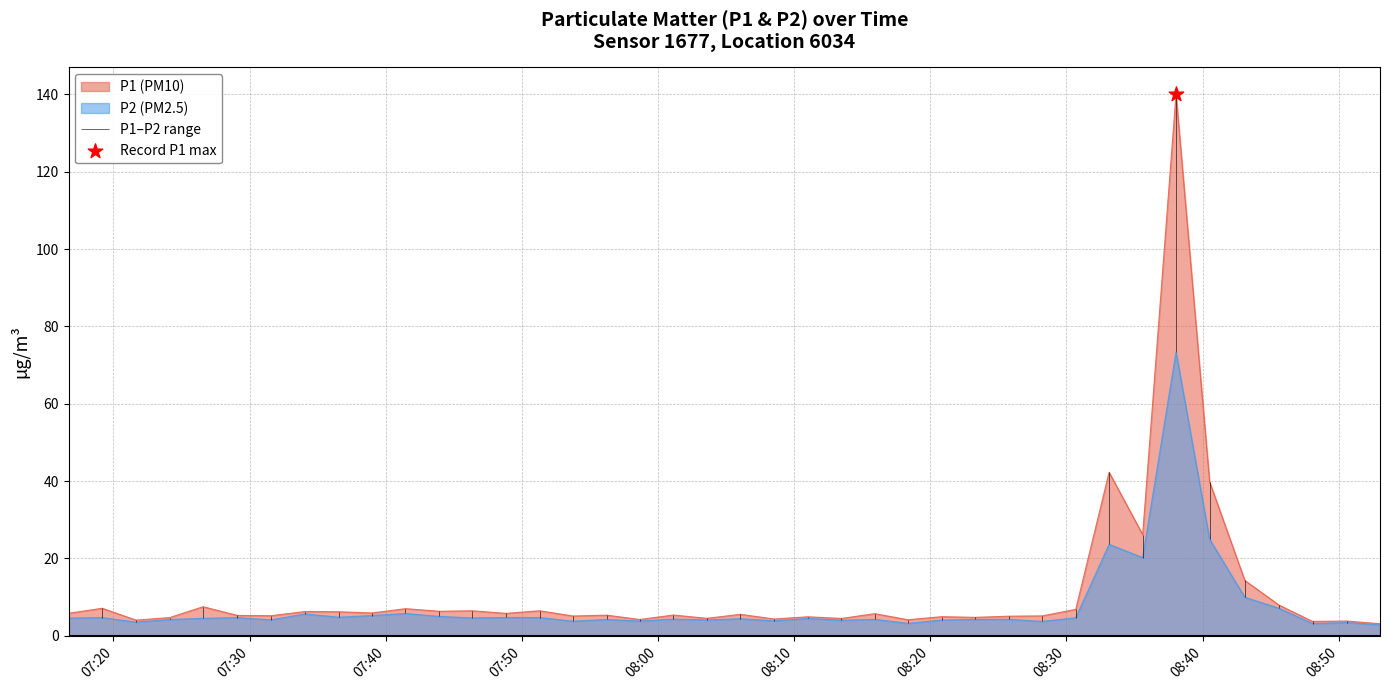

Which series has the largest Y range (max minus min)?

P1